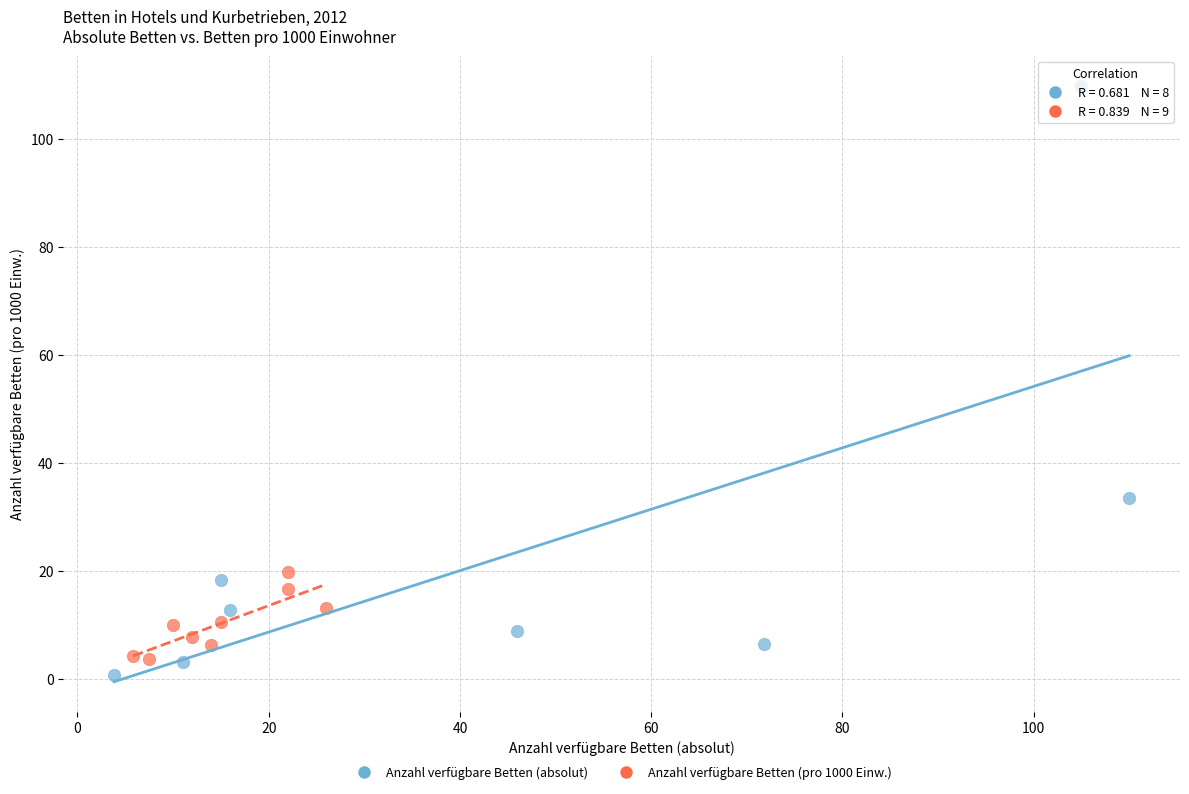

Which series has the largest Y range (max minus min)?

Anzahl verfügbare Betten (absolut)